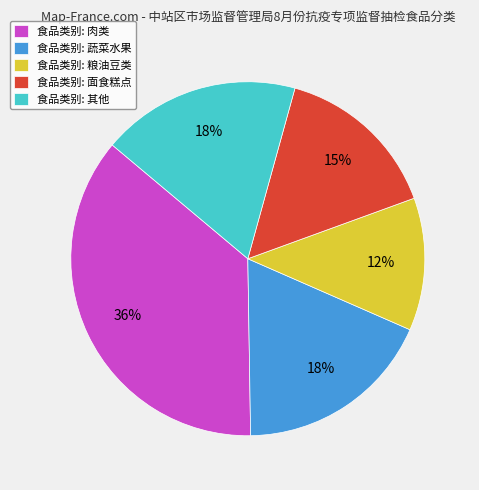

True or false: 食品类别: 粮油豆类 accounts for 12% of the total.

True